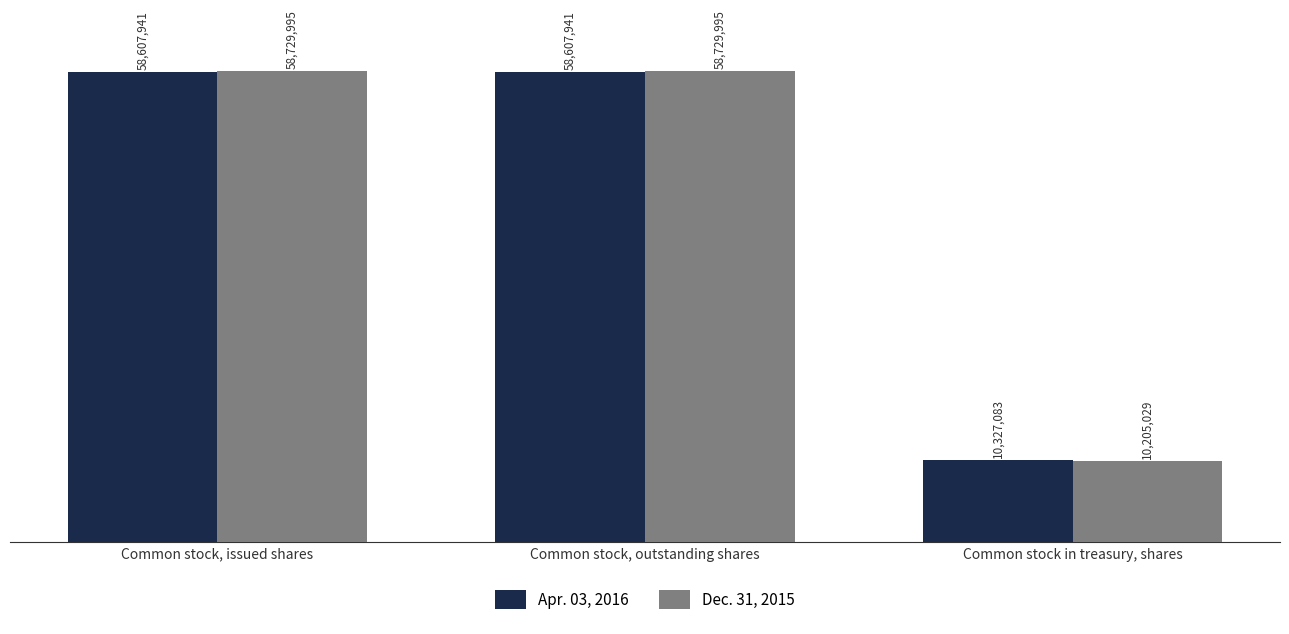

What is the total value across all series at Common stock in treasury, shares?

20532112